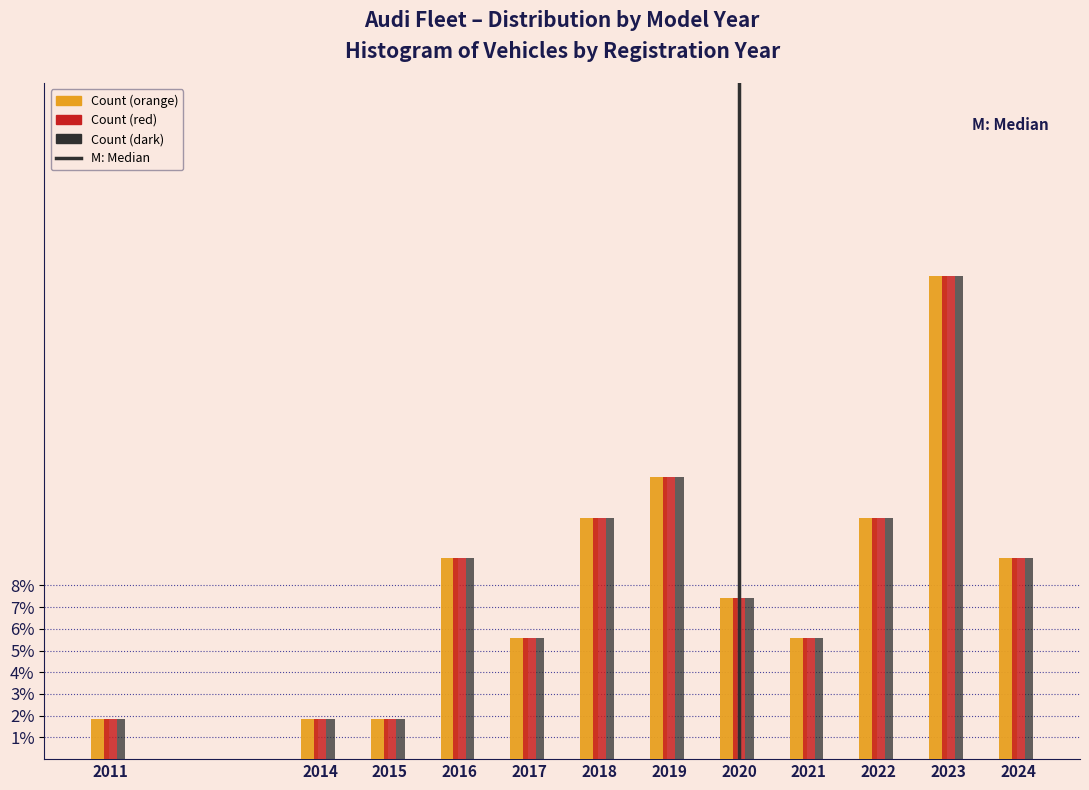

What is the smallest value displayed?

1.9